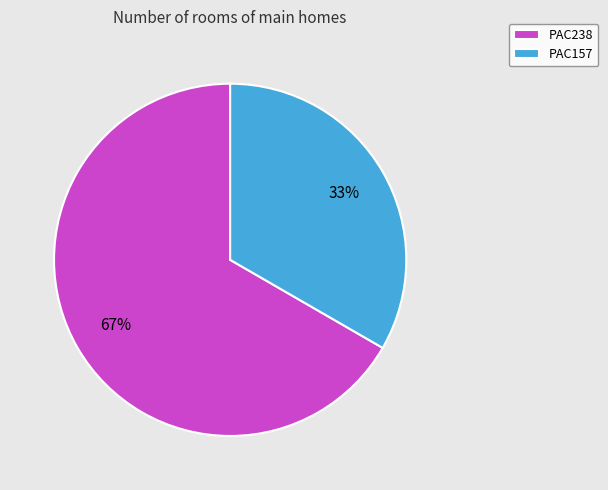

Which slice is the smallest?

PAC157